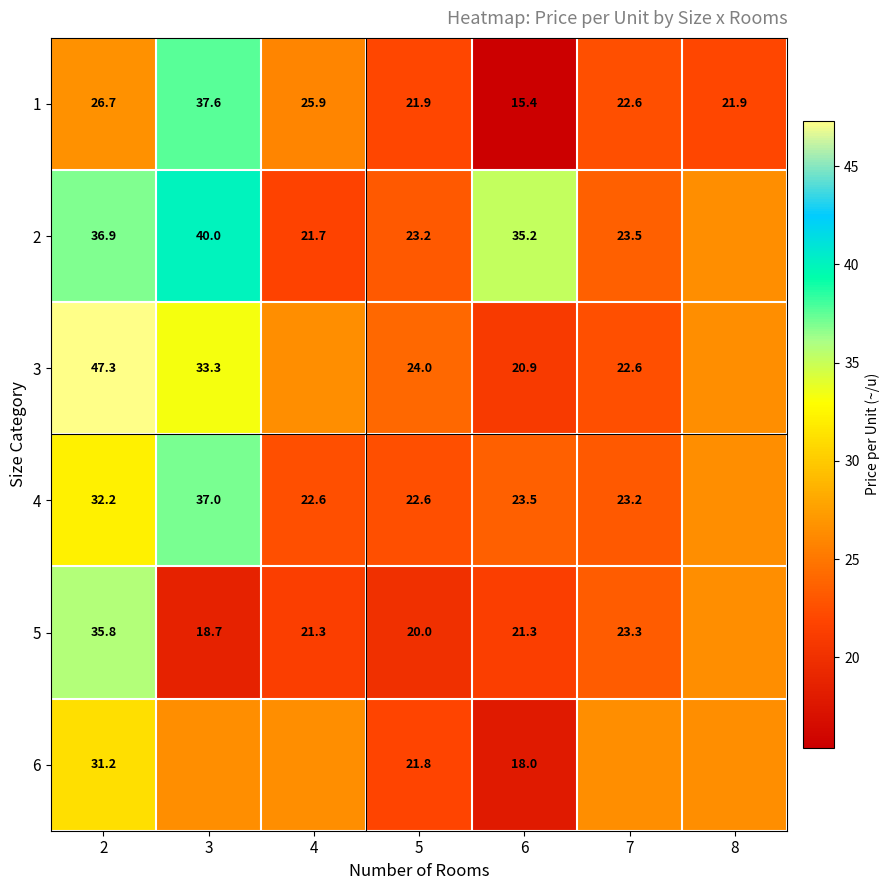

Is the value of 5 at 7 greater than the value of 2 at 2?

No